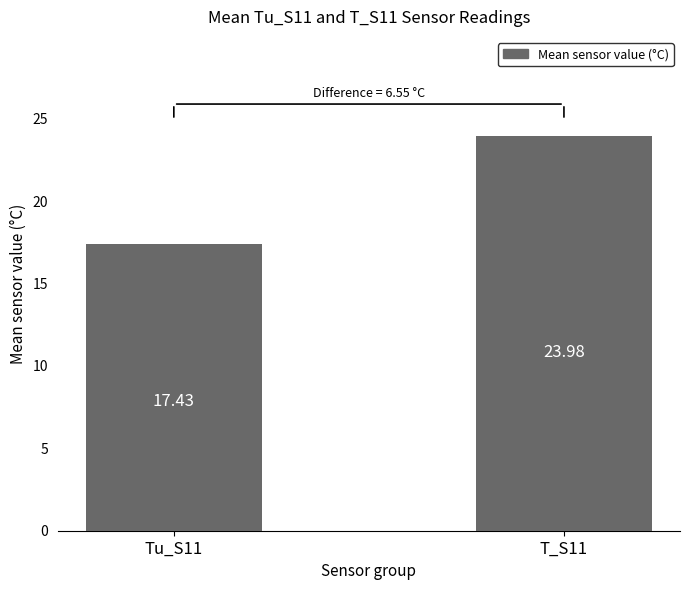

How many data points are above 23?

1